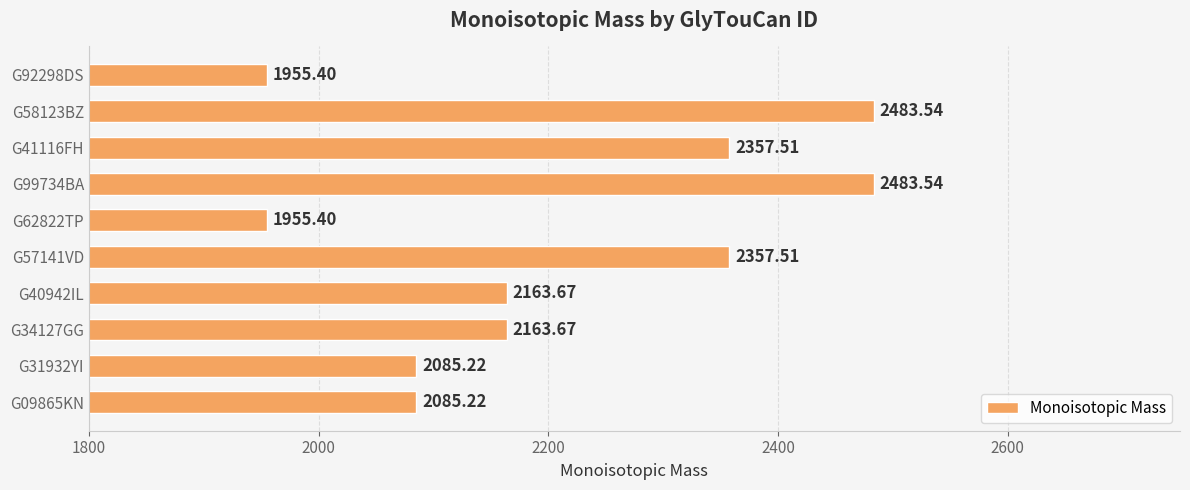

What is the maximum value shown in the chart?

2483.5